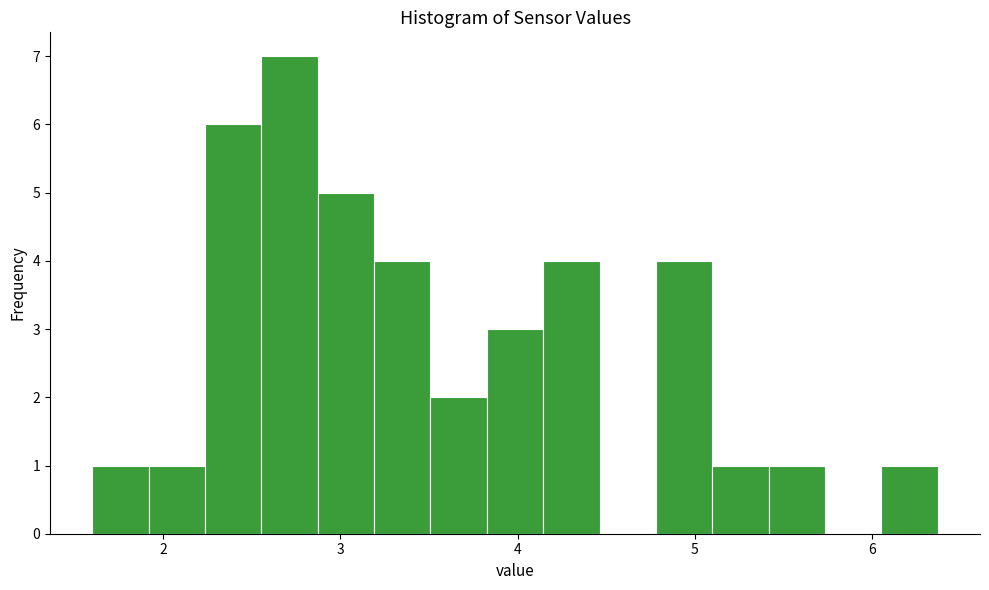

Read against the x-axis, roughly where is the centre of the tallest bar?

2.7